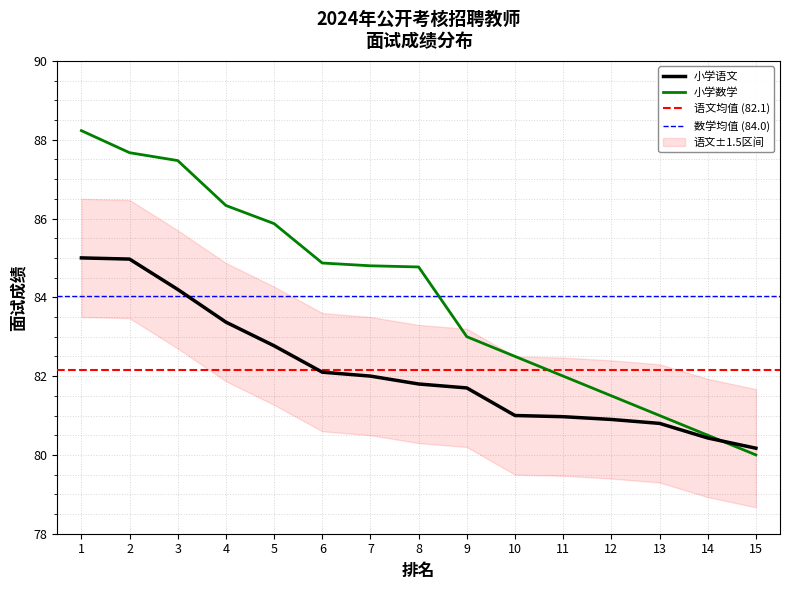

Is it true that 小学数学 equals 80.5 at 14?

True